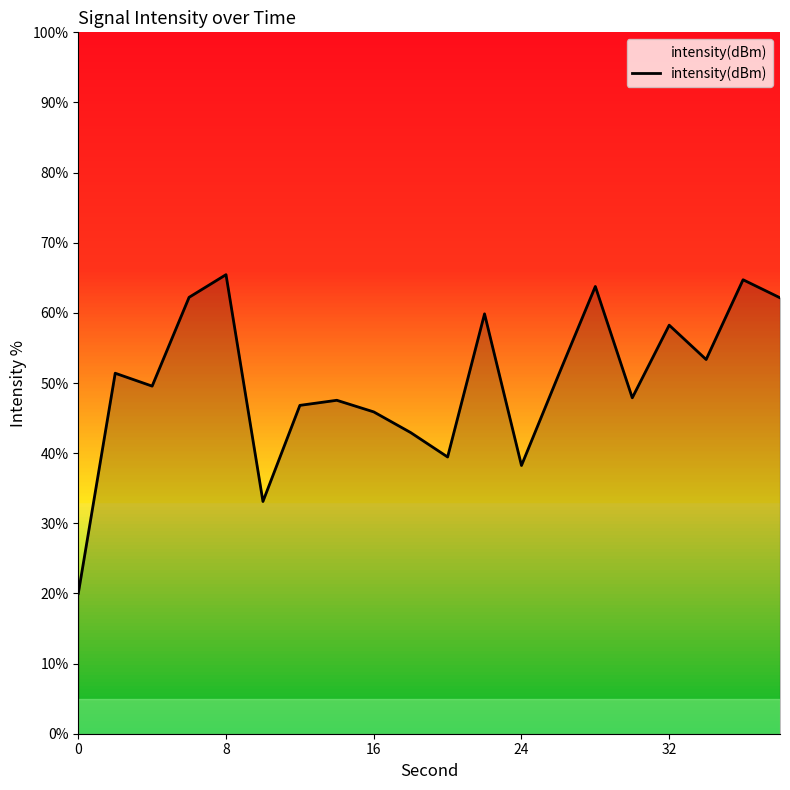

What is the maximum value shown in the chart?

65.5